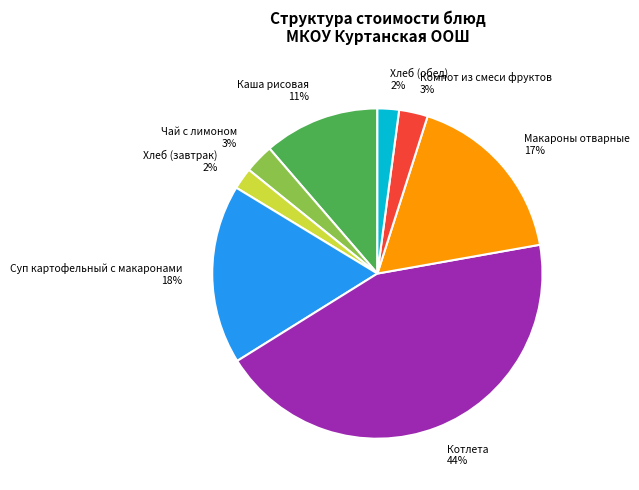

How many slices are in this pie chart?

8